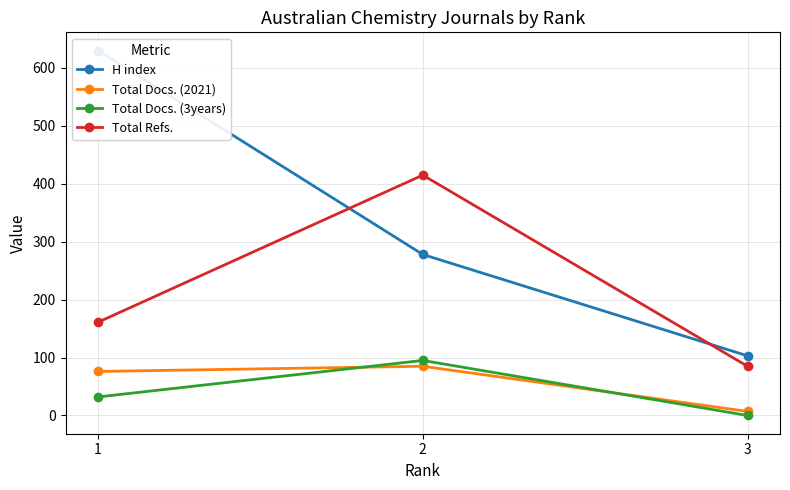

Is the value of Total Refs. at 3 greater than the value of Total Docs. (3years) at 2?

No